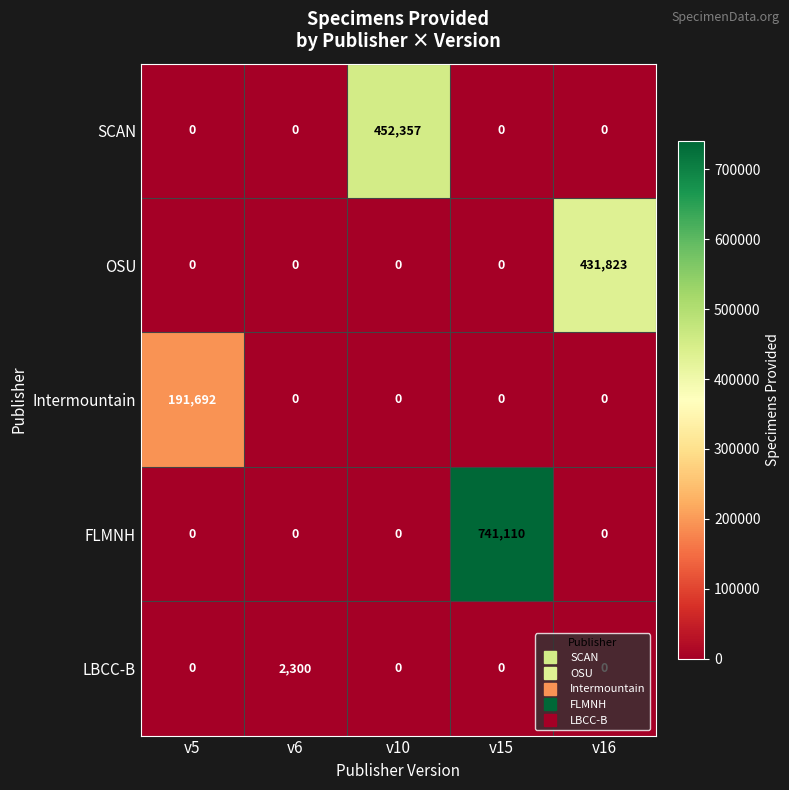

What is the difference between the highest and lowest values at v16?

431823